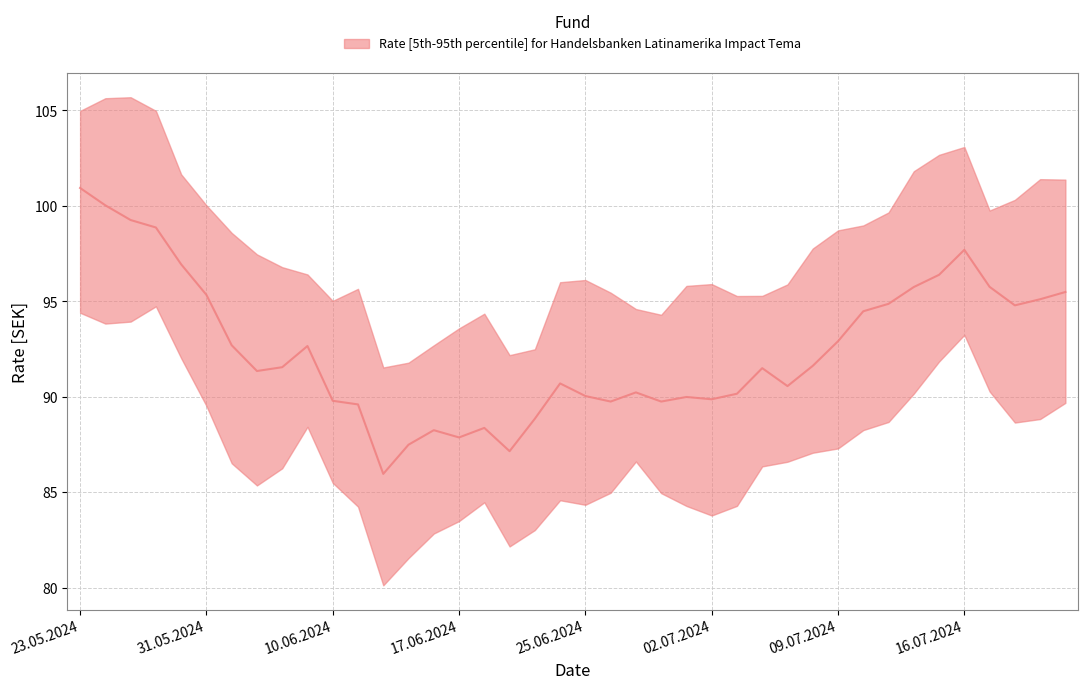

What is the average value?

92.5